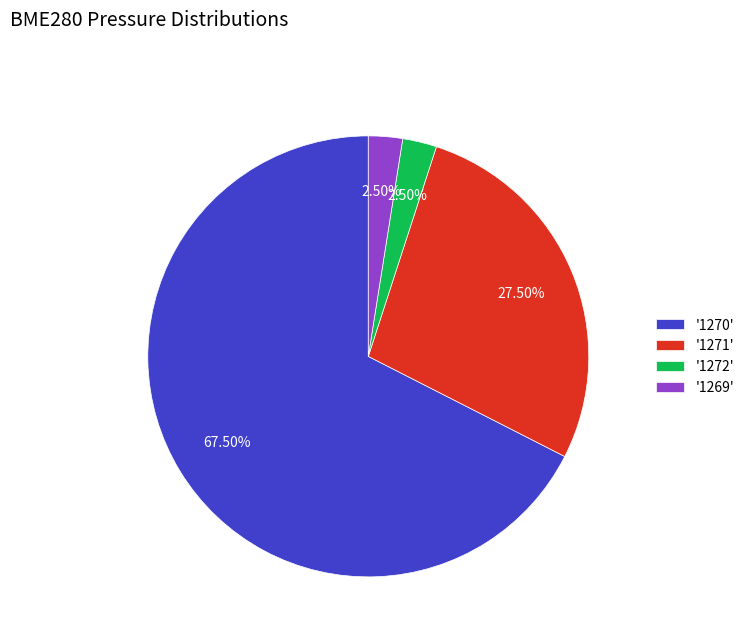

What is the majority slice?

'1270'